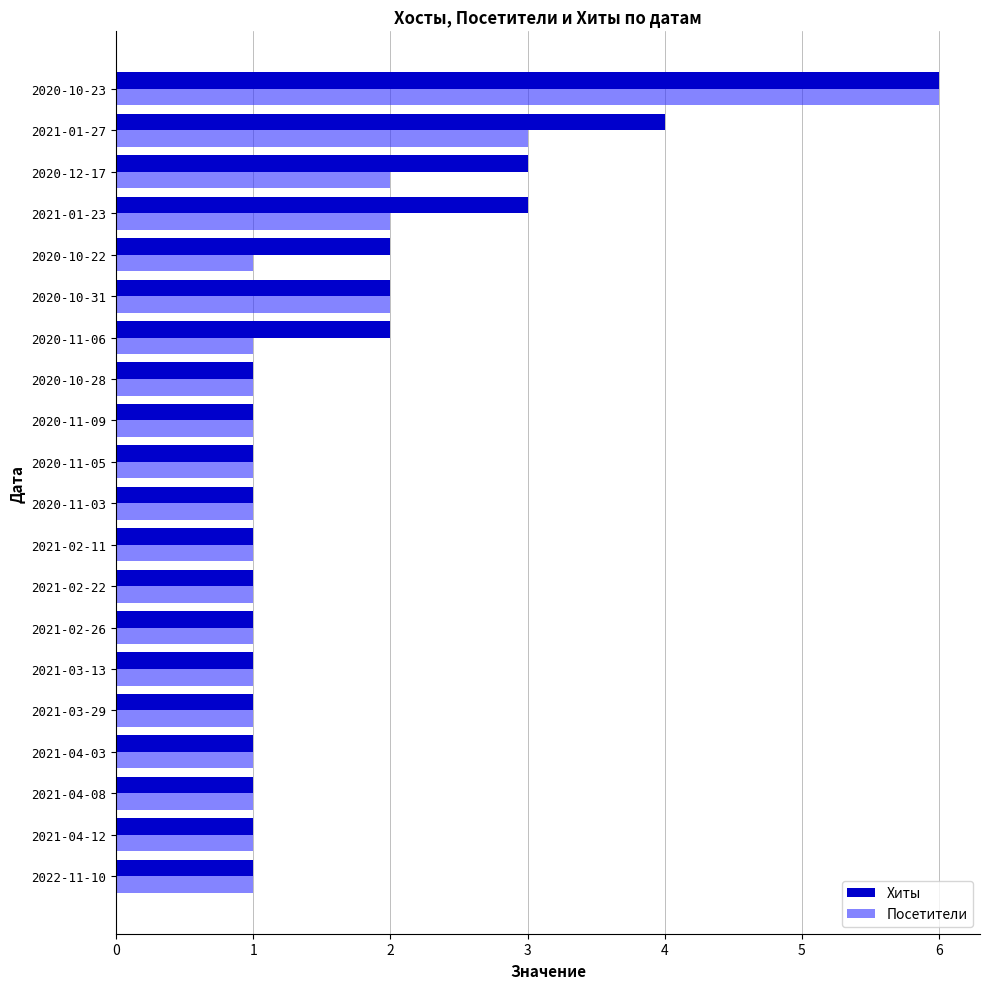

What is the sum of all Хиты values?

35